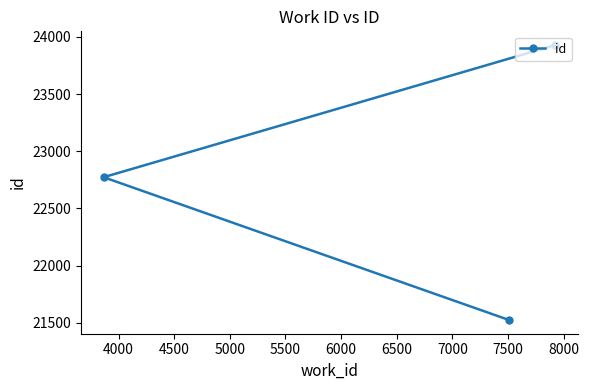

What is the difference between the maximum and minimum values?

2405